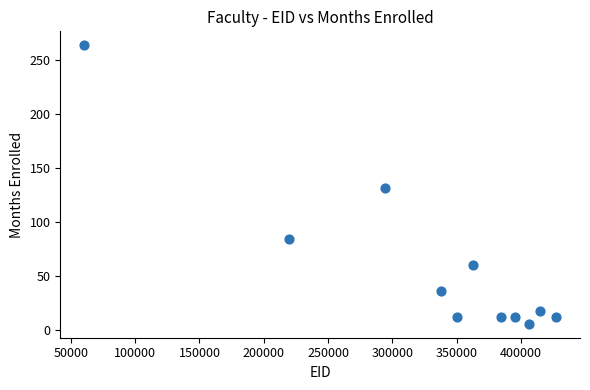

What is the range of X values (max minus min)?

367635